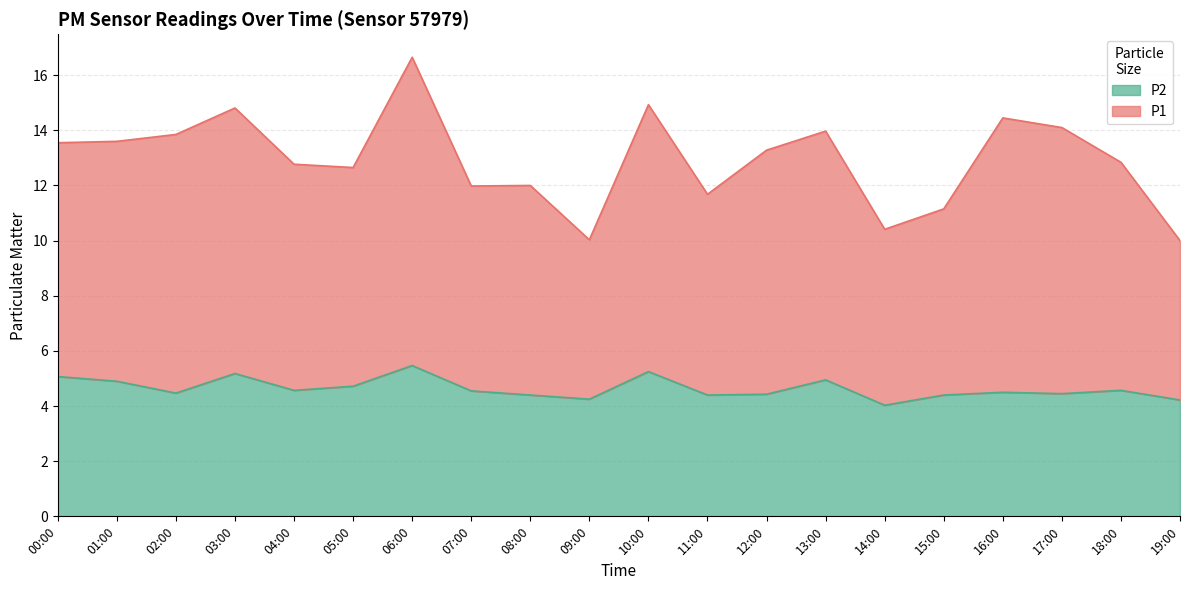

At how many categories does at least one series exceed 4?

20